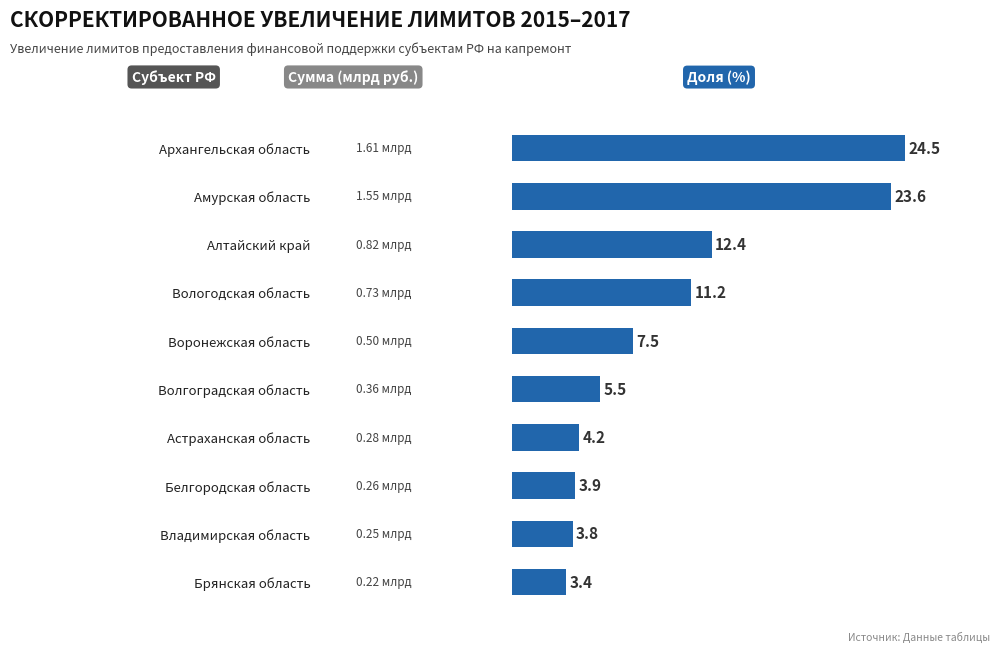

What is the change in value from Вологодская область to Астраханская область?

-7.0